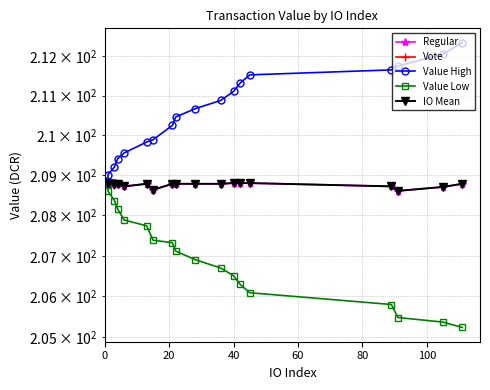

True or false: the data has more than 1 interior local peaks.

True